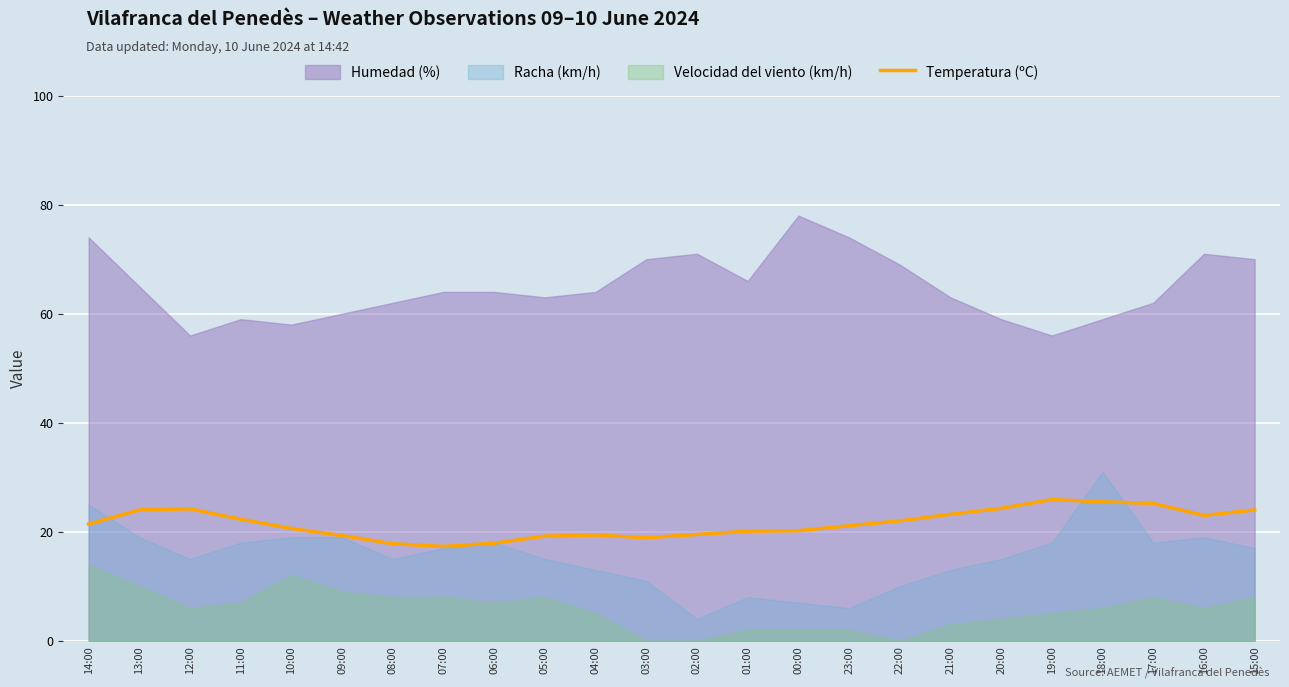

Reading left to right, extract all data points from this chart.

21.4	24.0	24.2	22.3	20.6	19.3	17.8	17.3	17.9	19.2	19.4	18.9	19.5	20.1	20.2	21.1	22.0	23.2	24.3	25.9	25.5	25.2	23.0	24.0